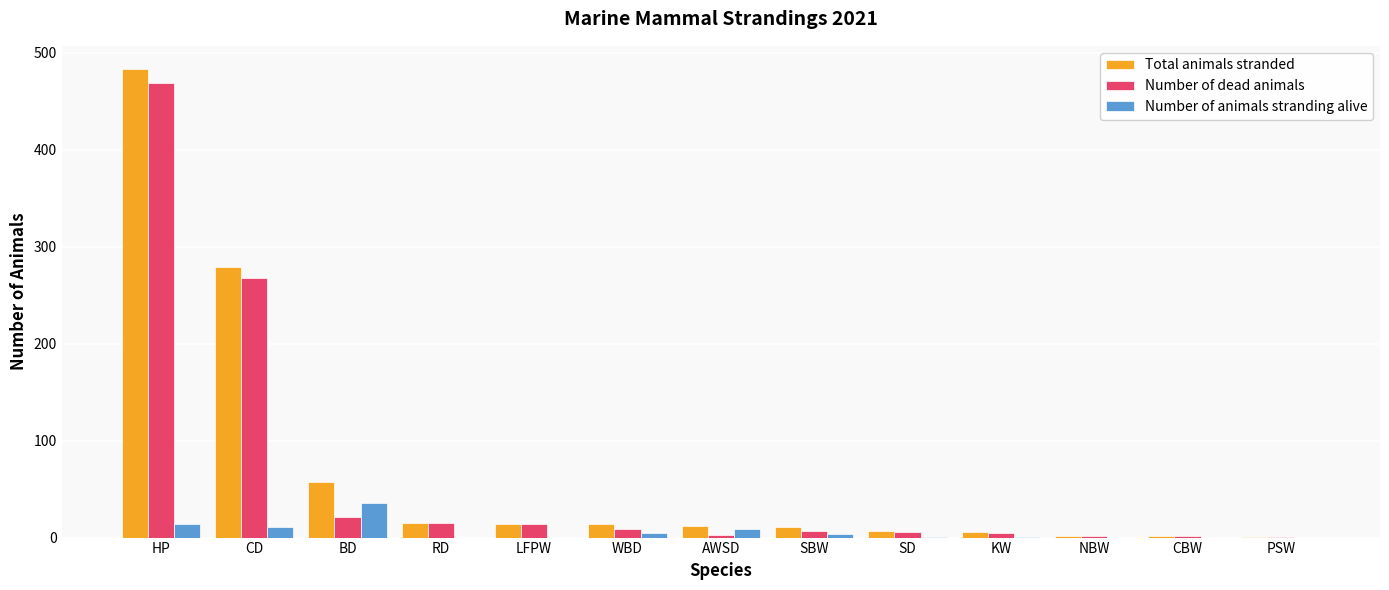

At which category is the sum across all series the highest?

HP